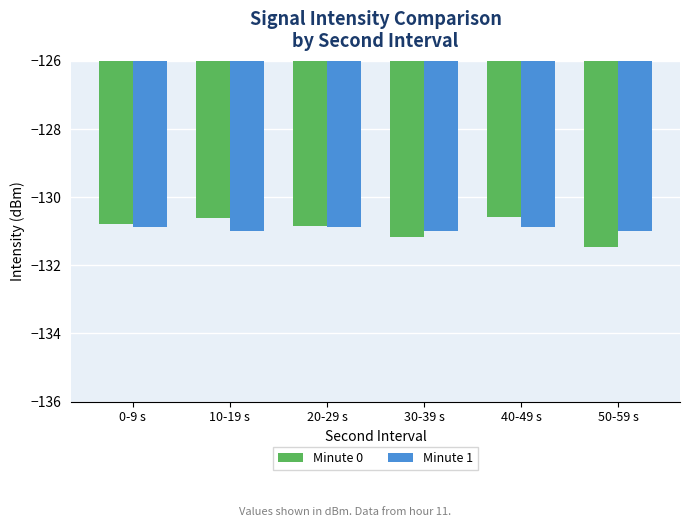

What is the minimum value for Minute 1?

-131.0